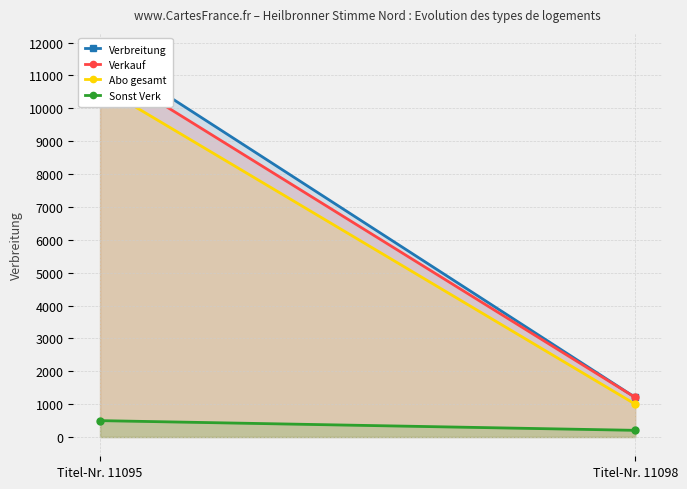

Reading left to right, transcribe all the data shown in this chart.

Verbreitung: Titel-Nr. 11095=11710	Titel-Nr. 11098=1205
Verkauf: Titel-Nr. 11095=11302	Titel-Nr. 11098=1205
Abo gesamt: Titel-Nr. 11095=10682	Titel-Nr. 11098=1001
Sonst Verk: Titel-Nr. 11095=499	Titel-Nr. 11098=204